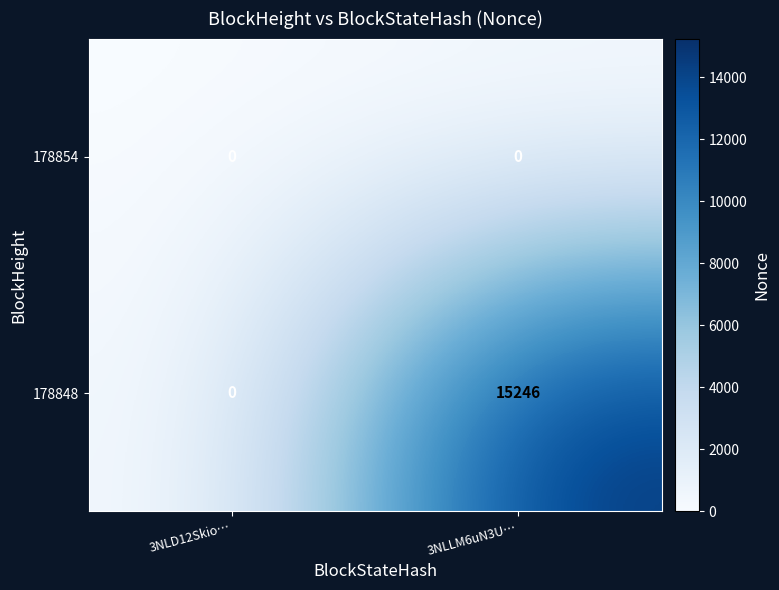

What is the difference between the maximum and minimum values in the 178848 series?

15246